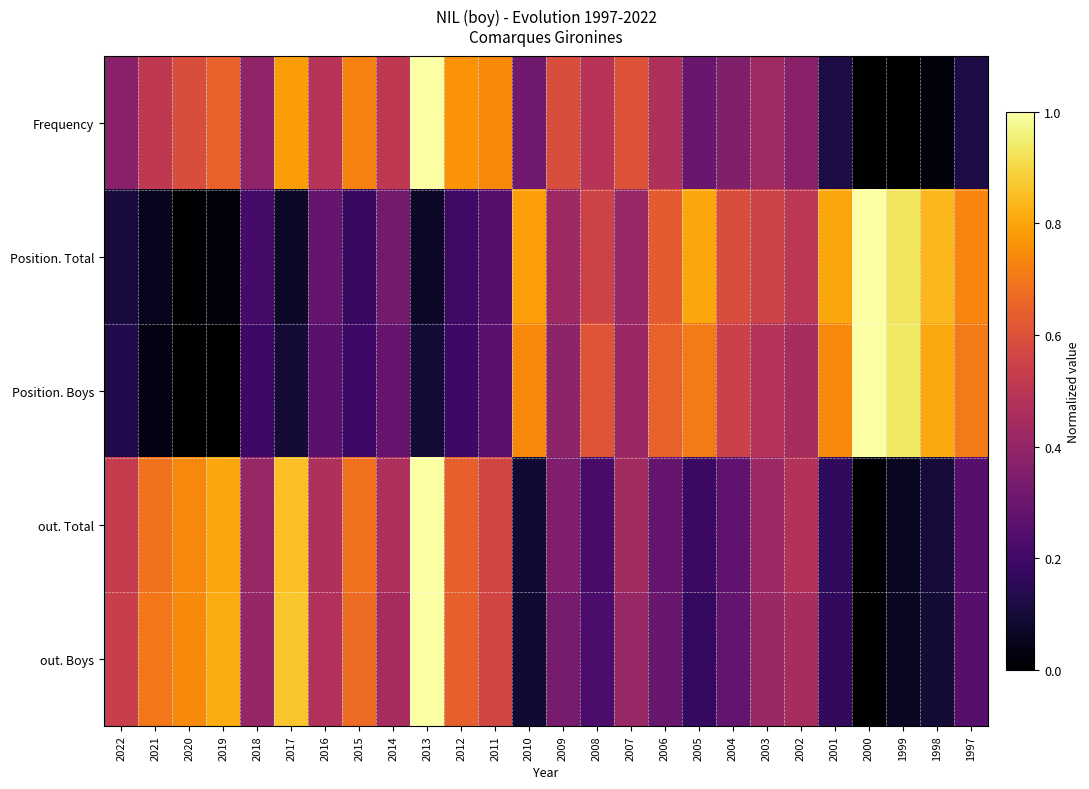

Count the number of data series in this chart.

5